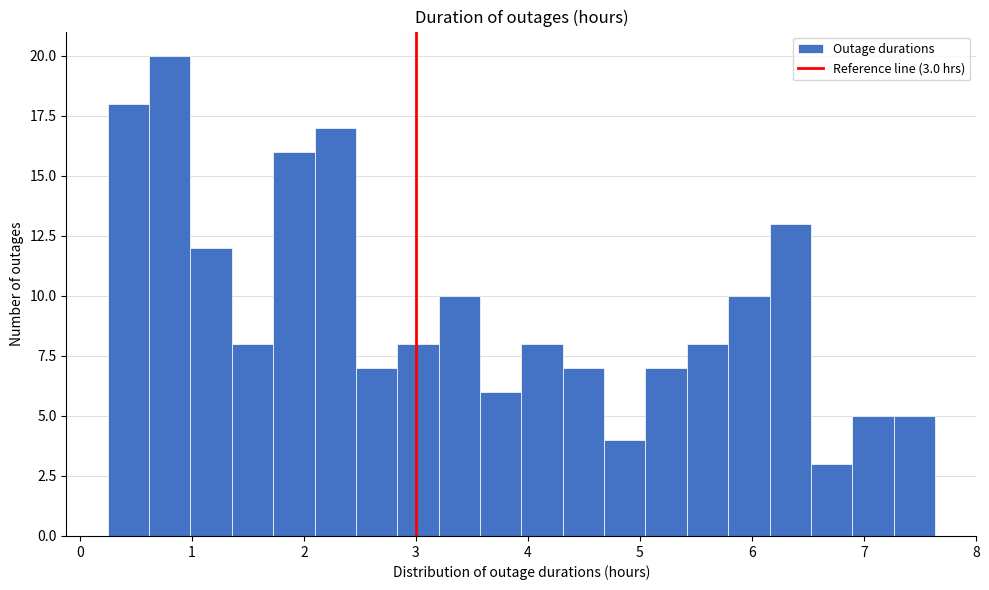

Around what value on the x-axis is the tallest bar? Give the approximate position of its centre, as read against the axis.

0.8